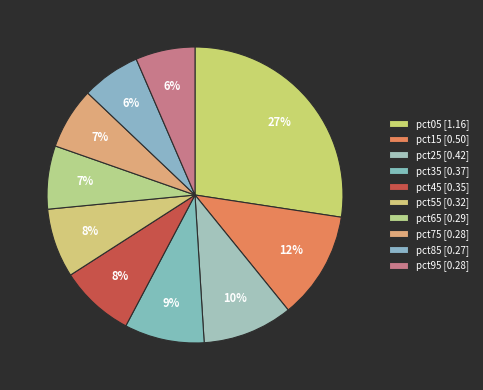

To the nearest percent, what portion does pct95 represent?

6%